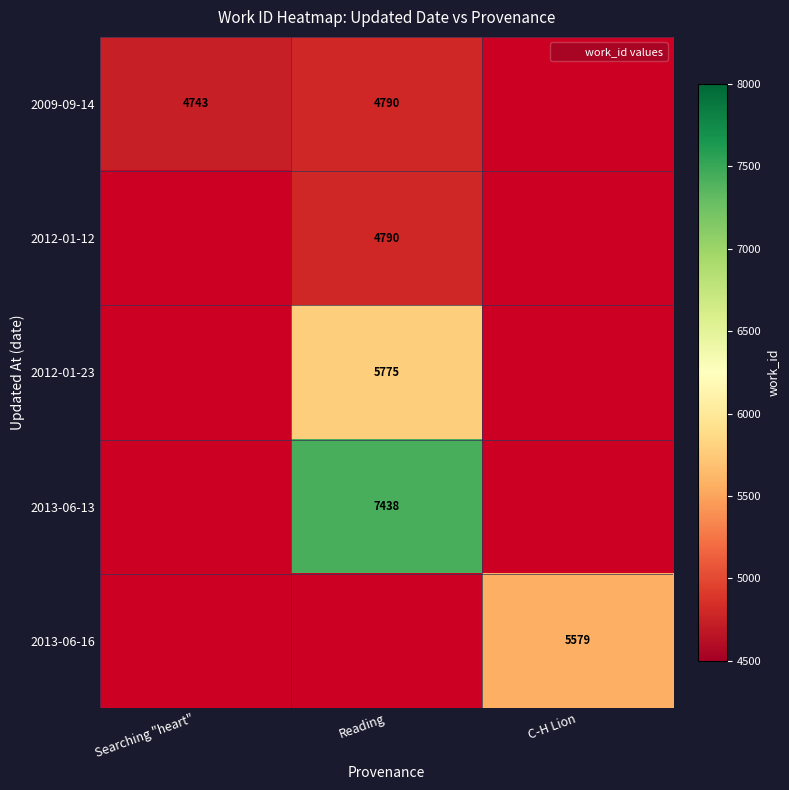

Is the value of 2009-09-14 at C-H Lion greater than the value of 2012-01-12 at Reading?

No